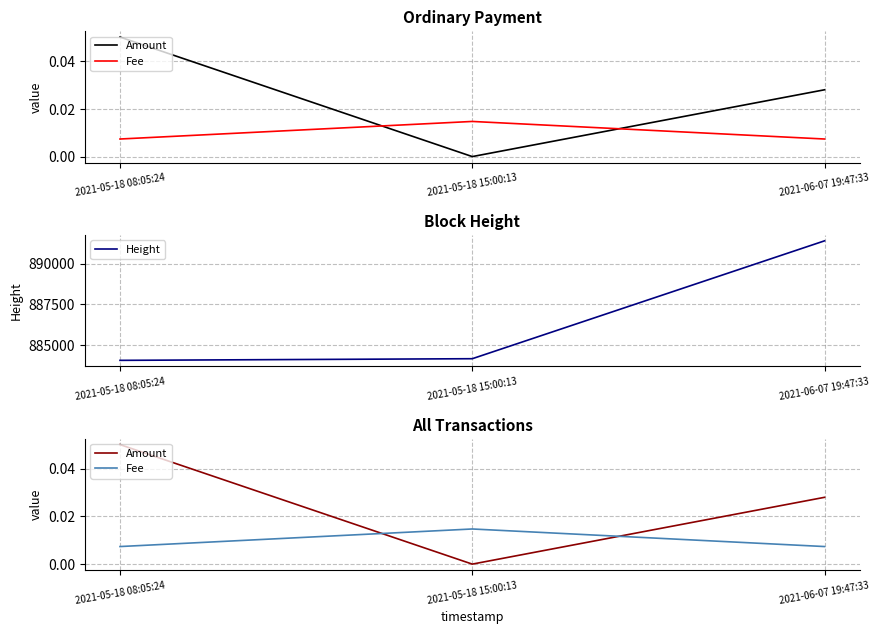

What are all the series names shown in the legend?

Amount, Fee, Height